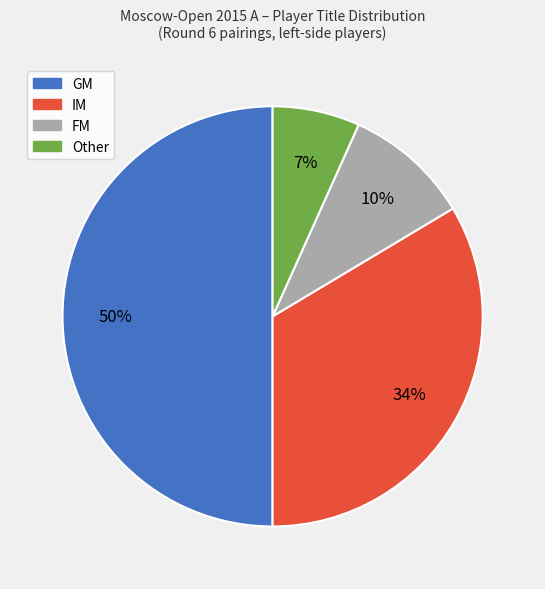

Count the number of slices in the pie.

4